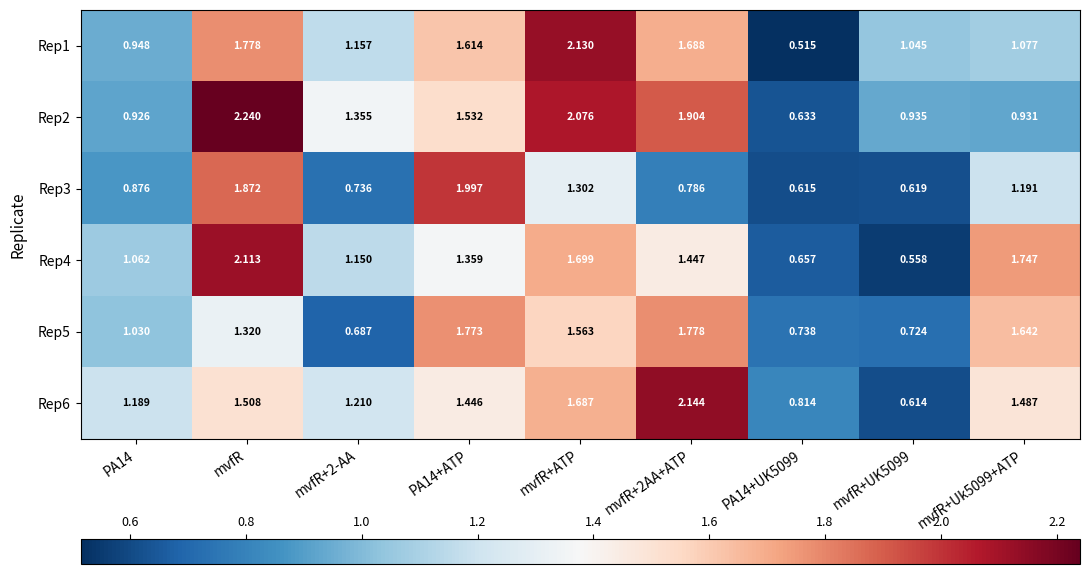

Count the number of data series in this chart.

6